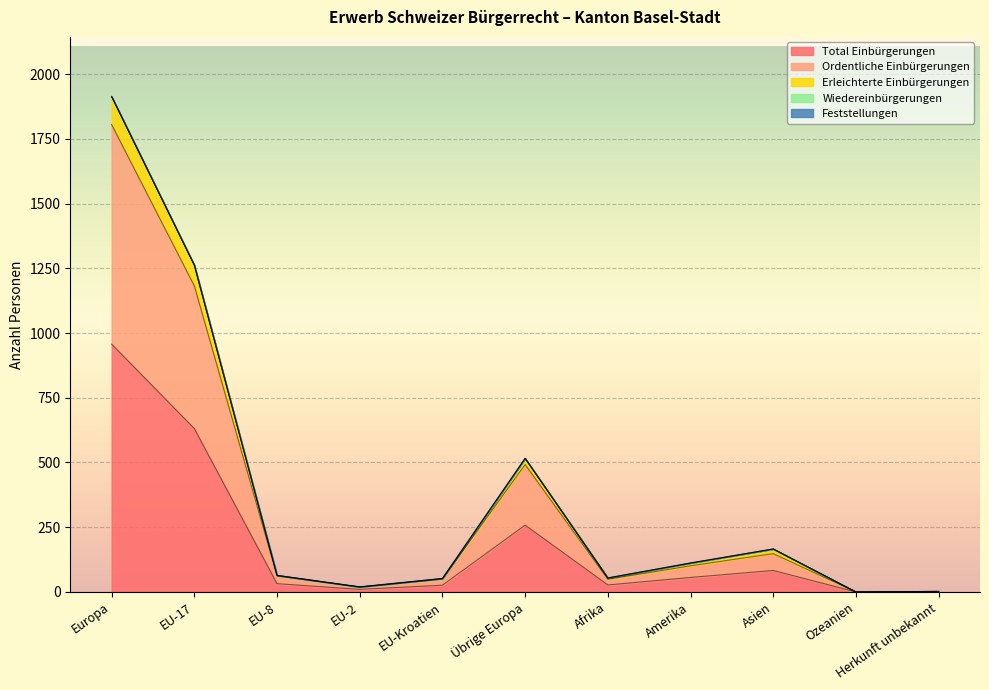

True or false: Total Einbürgerungen has a value of 110 at Übrige Europa.

False